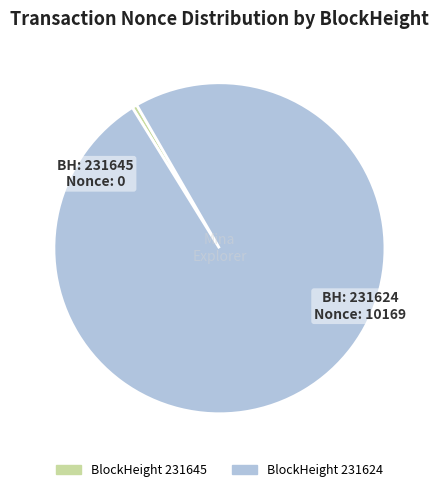

Does any single category account for the majority?

Yes